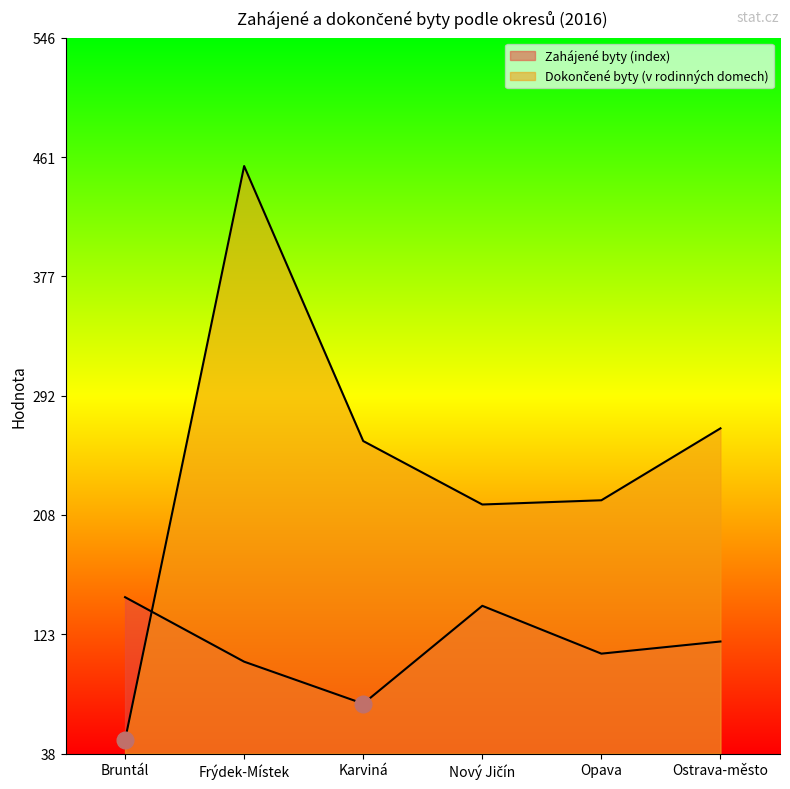

Which category has the highest value across all series?

Frýdek-Místek